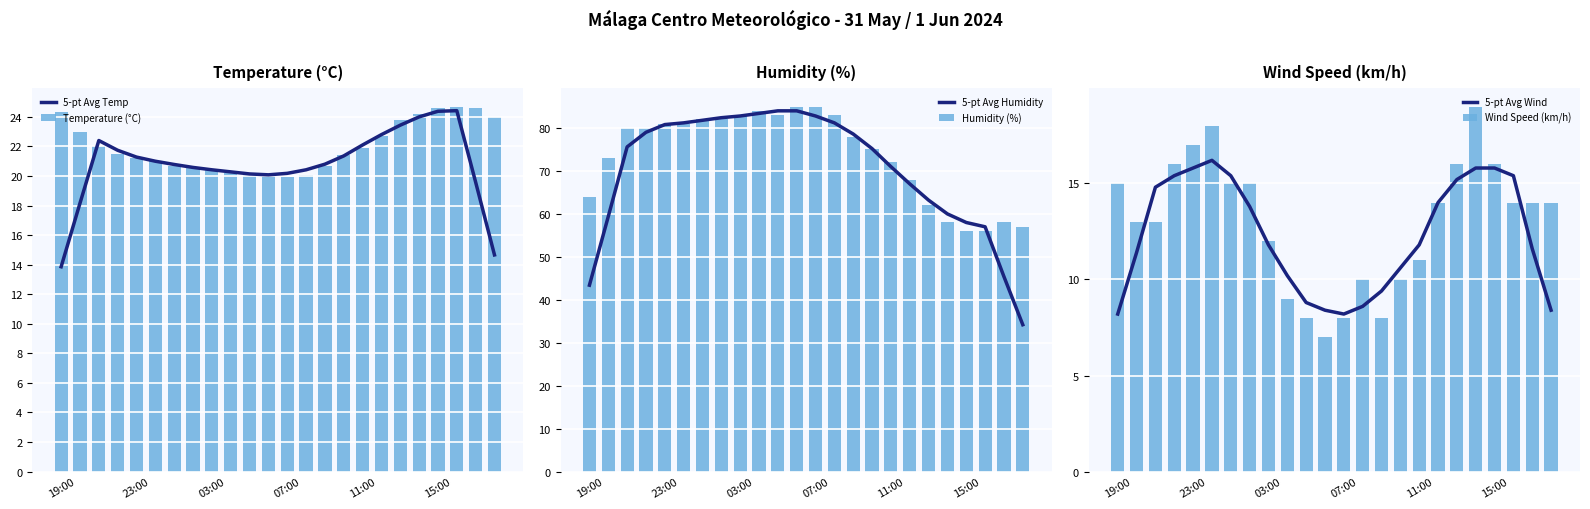

How many groups of bars are there?

24